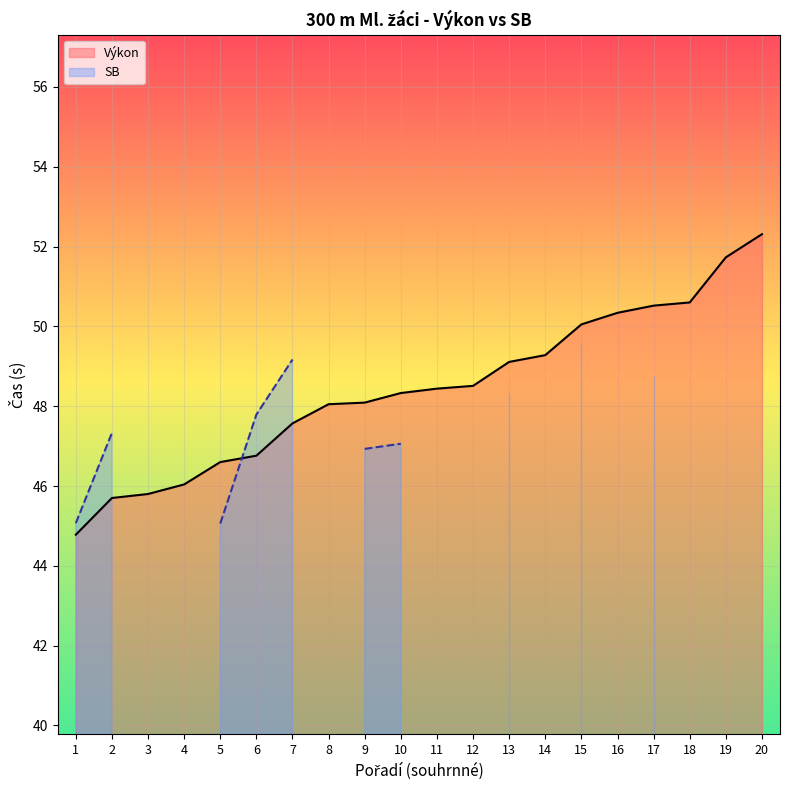

What is the ratio of the value at 12 to the value at 11?

1.0